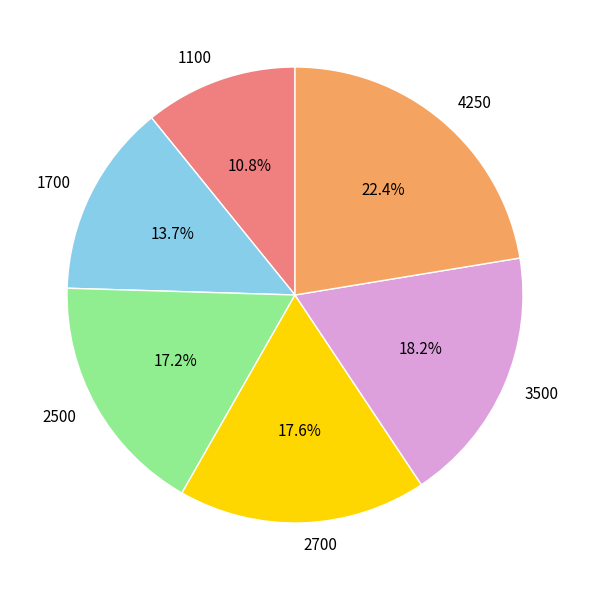

Which has a higher value, 1100 or 4250?

4250